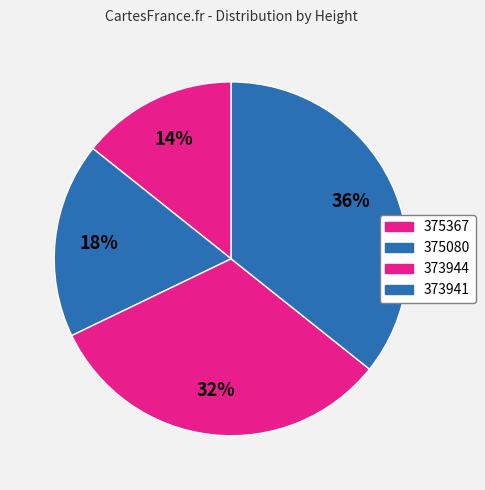

How much of the chart is everything except 375080?

82.1%